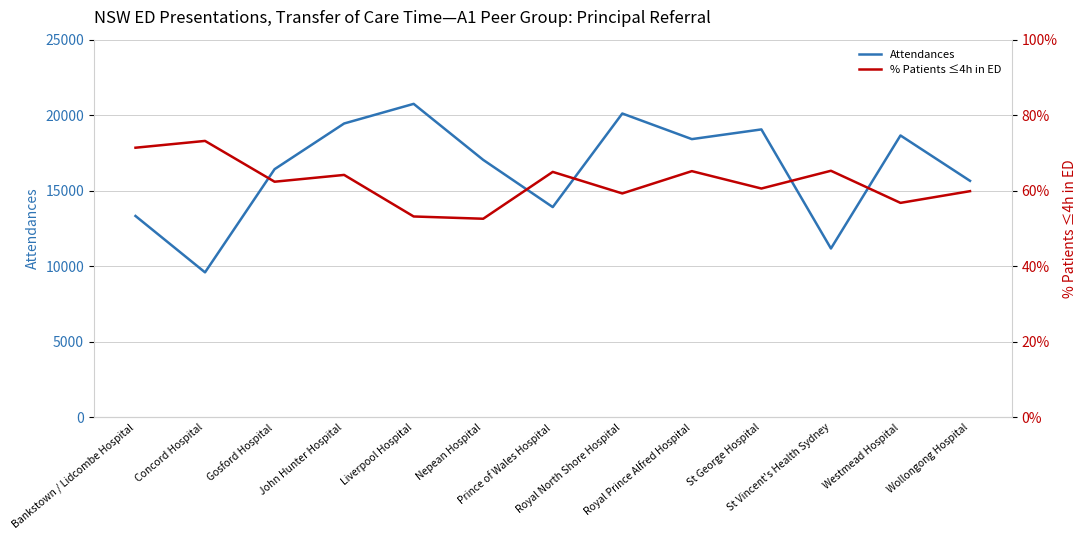

How many interior local peaks does the % Patients ≤4h in ED series have?

5